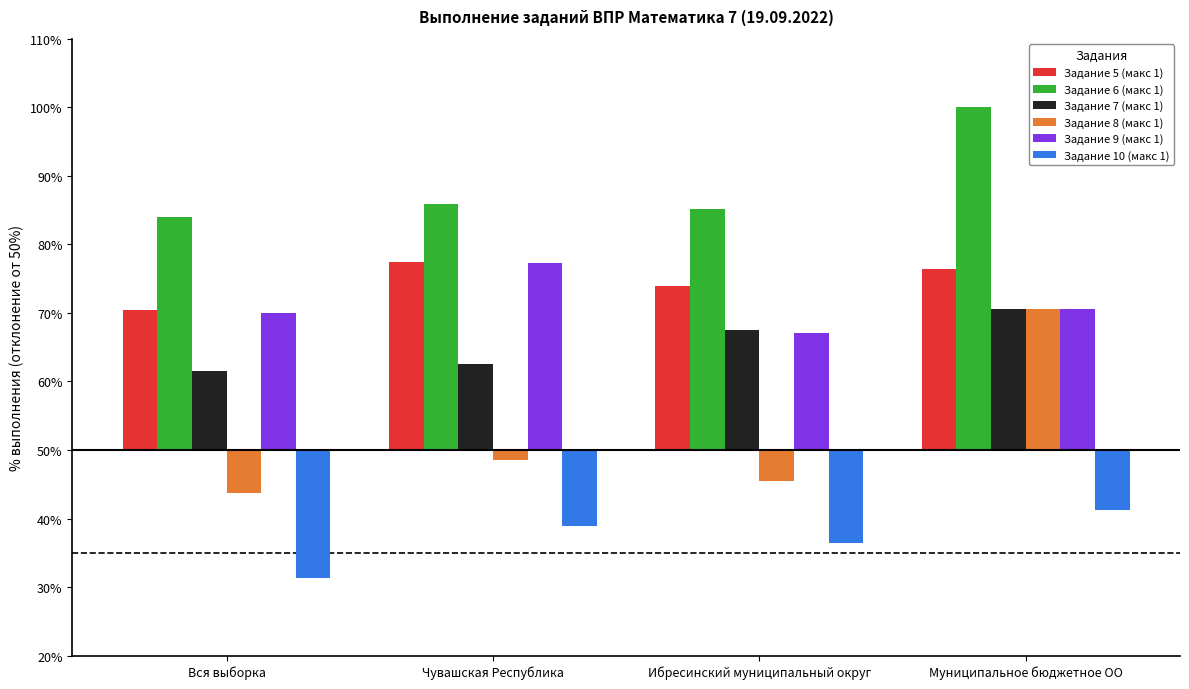

Rank the series by their maximum value, from highest to lowest.

Задание 6 (макс 1), Задание 5 (макс 1), Задание 9 (макс 1), Задание 7 (макс 1), Задание 8 (макс 1), Задание 10 (макс 1)